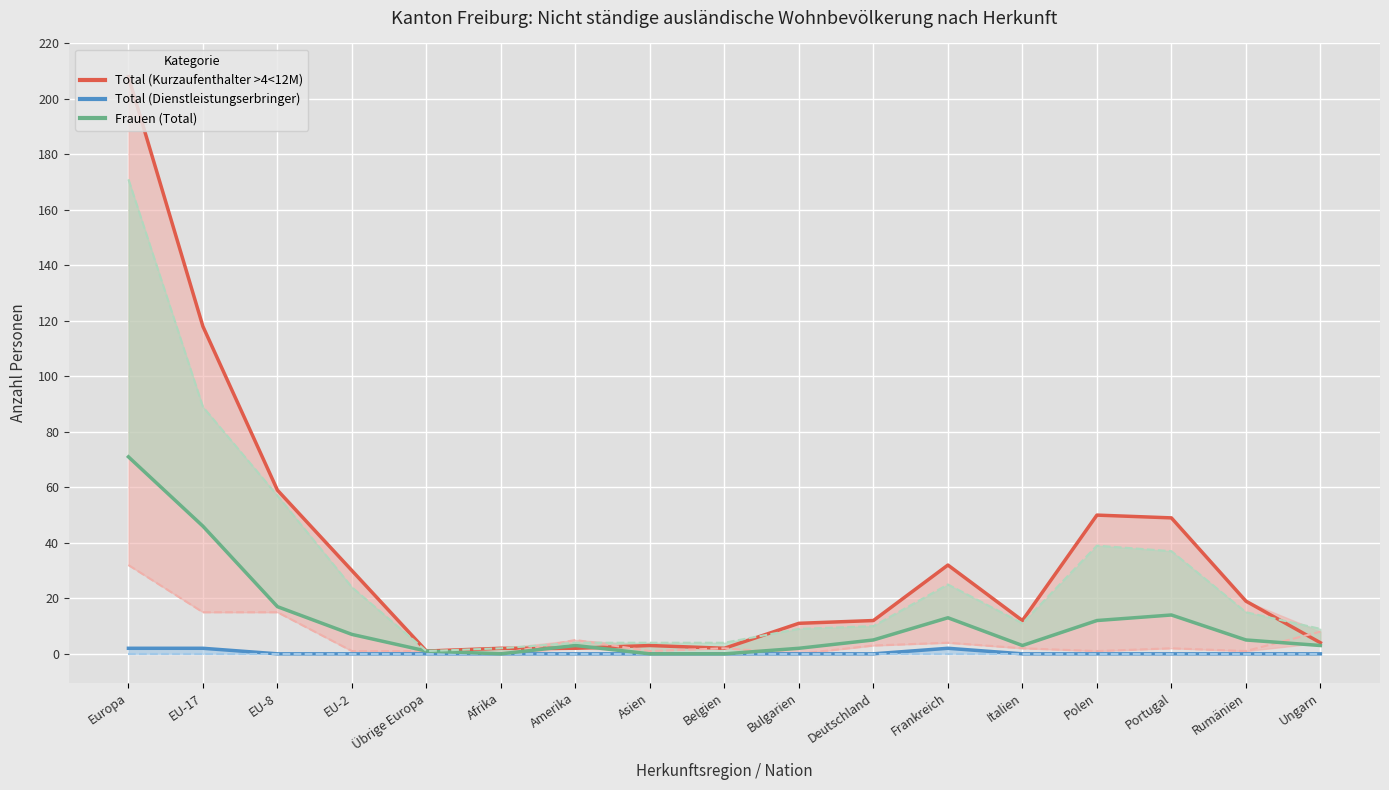

What position from the left is Belgien?

9